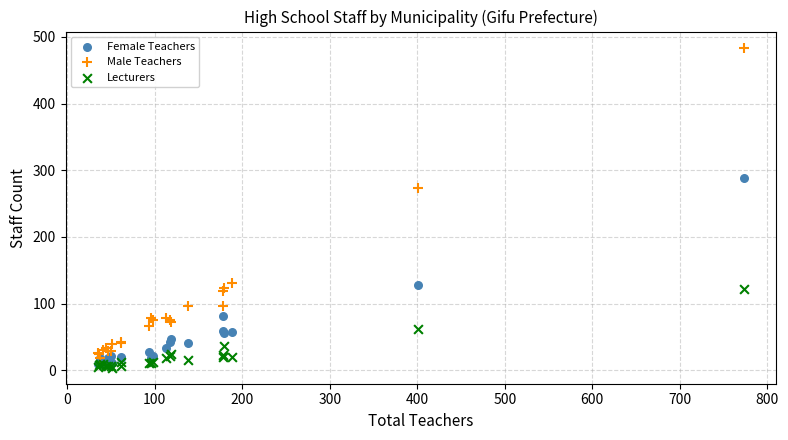

Which series contains the lowest Y value?

Lecturers